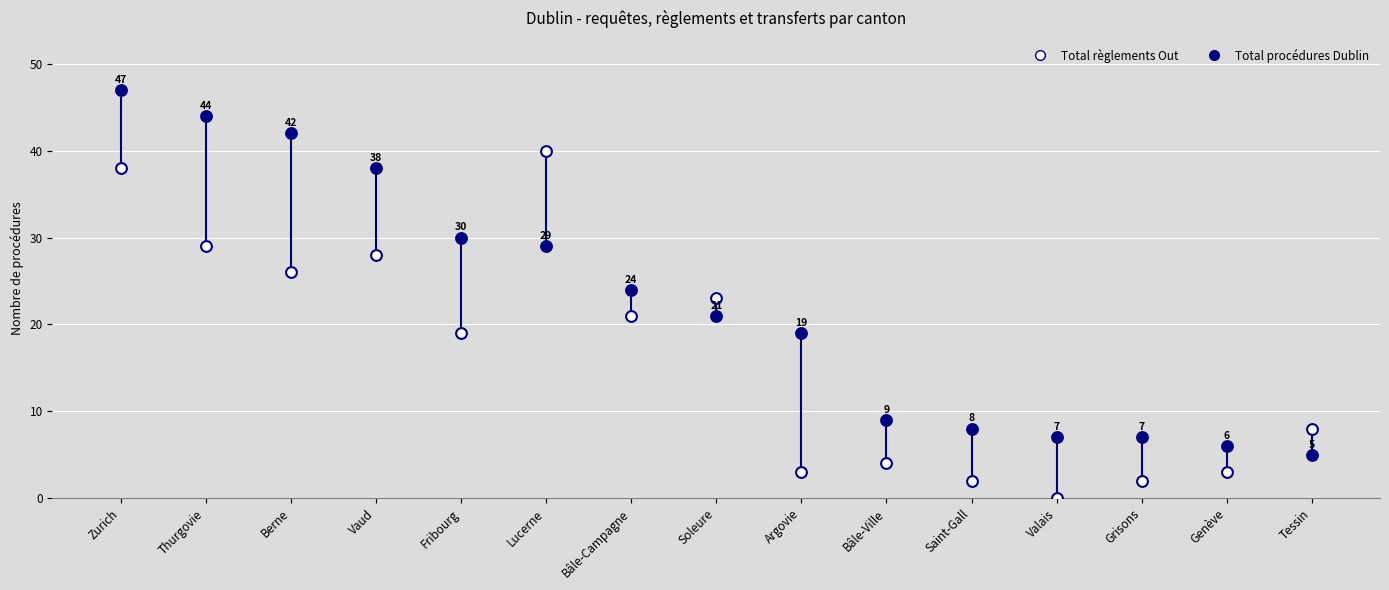

Which series contains the lowest Y value?

Total règlements Out